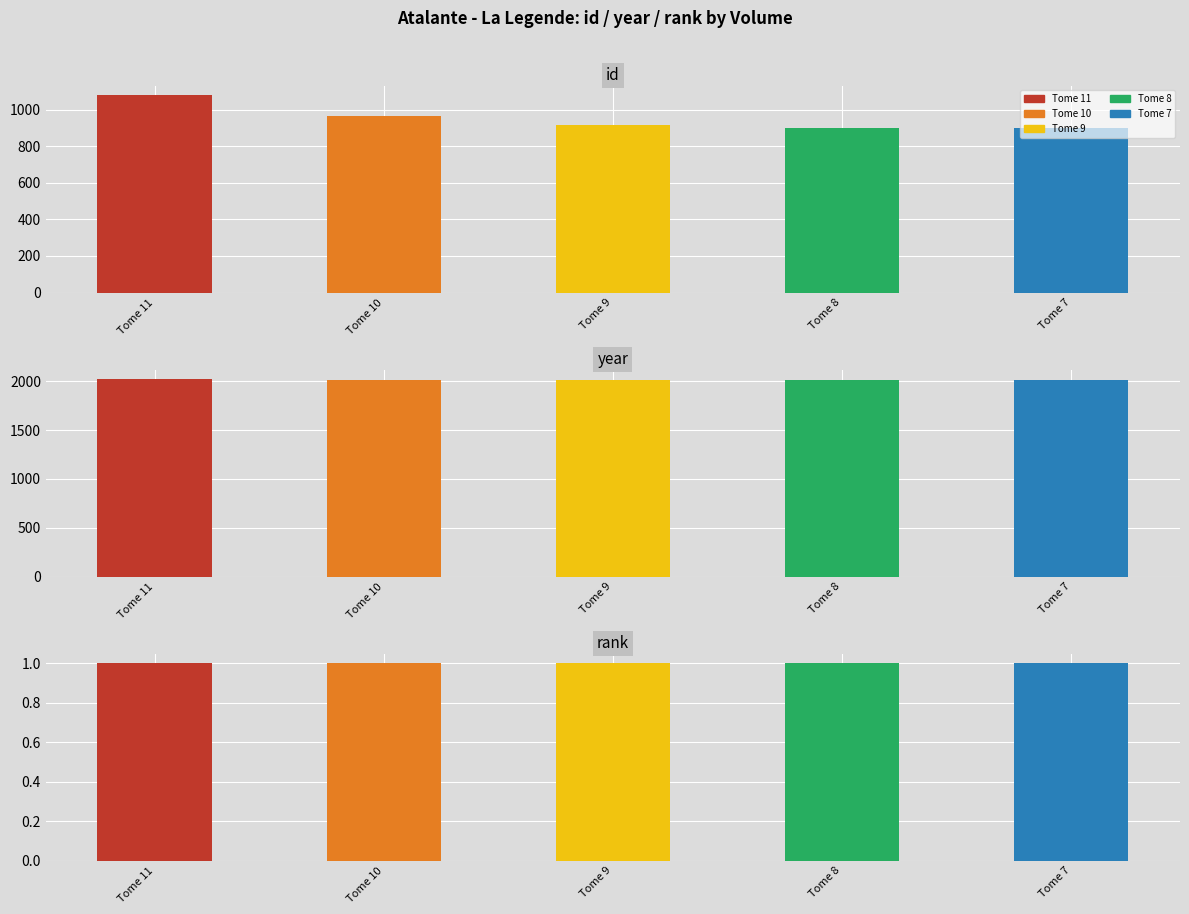

What is the total value across all series at Tome 9?

2932